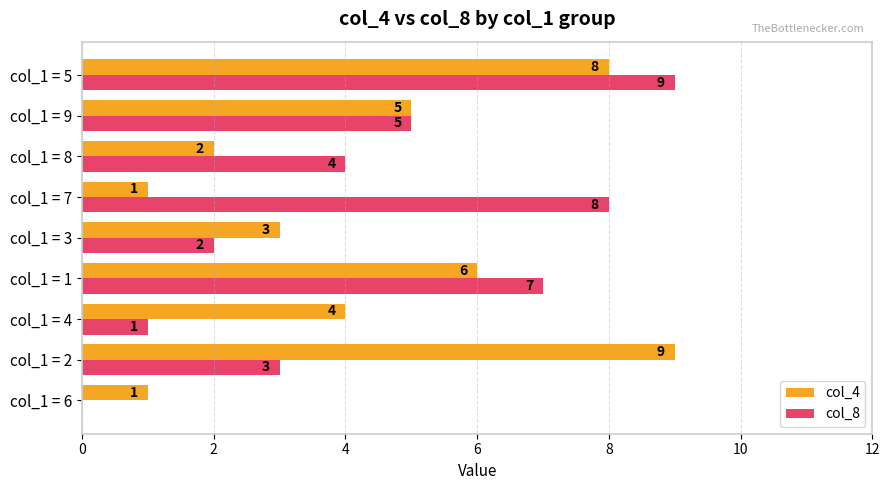

How many col_8 values are between 2 and 7?

5